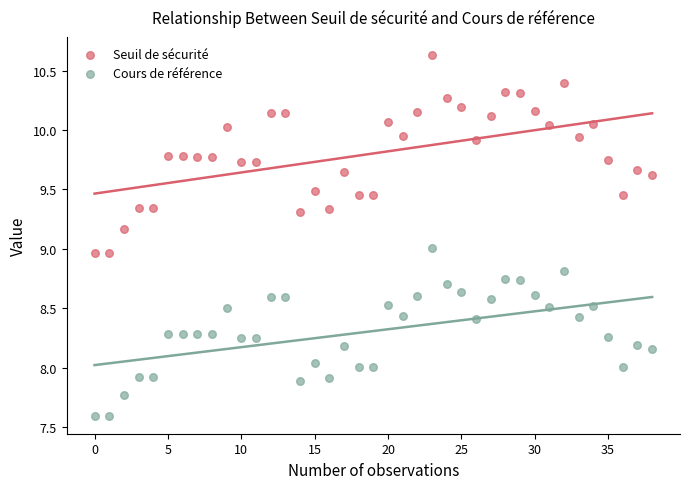

Which series has the widest spread of Y values?

Seuil de sécurité